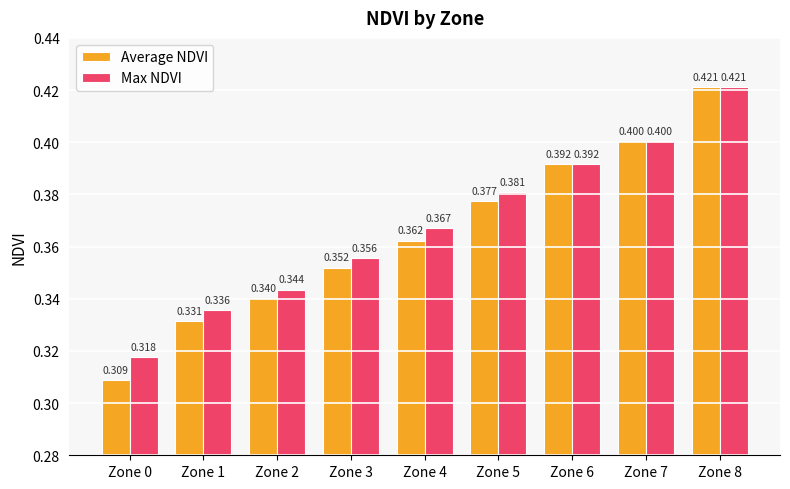

True or false: Average NDVI has a value of 0.8 at Zone 8.

False